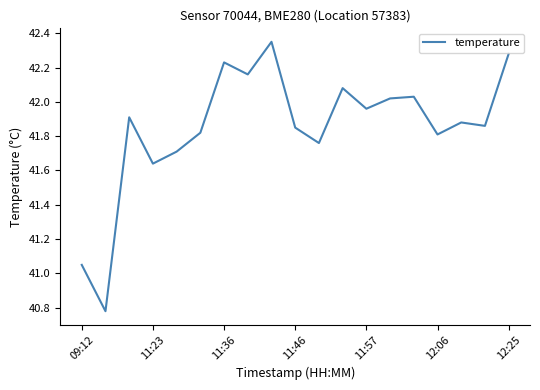

What is the difference between the maximum and minimum values?

1.6